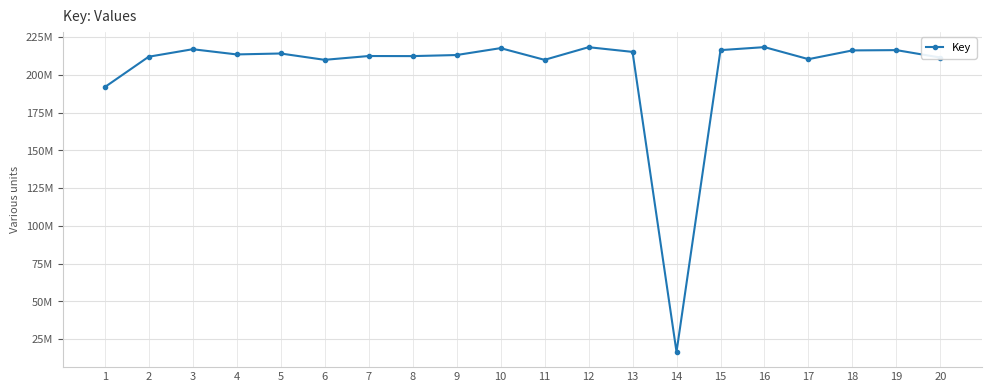

Where is the data nearest to the value 117478679?

1